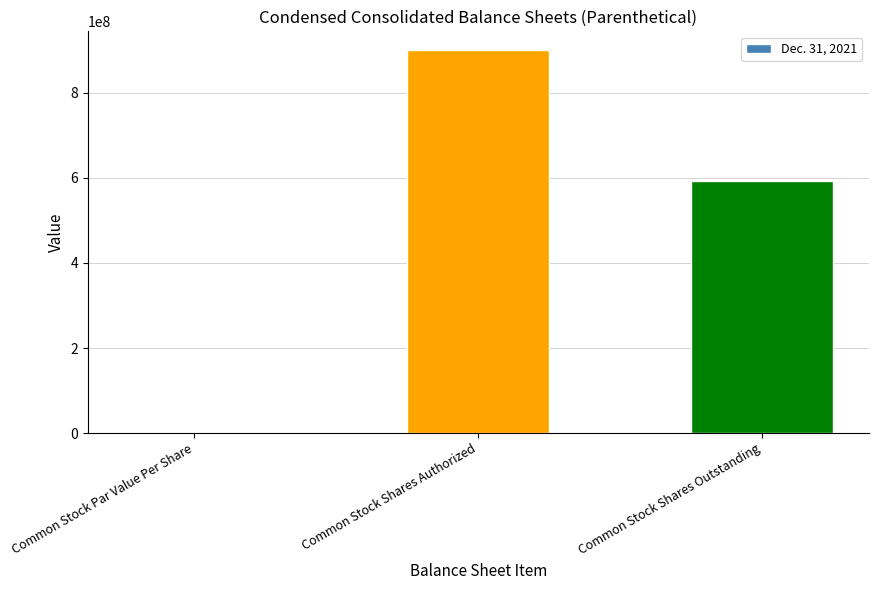

Which has a higher value, Common Stock Shares Authorized or Common Stock Par Value Per Share?

Common Stock Shares Authorized